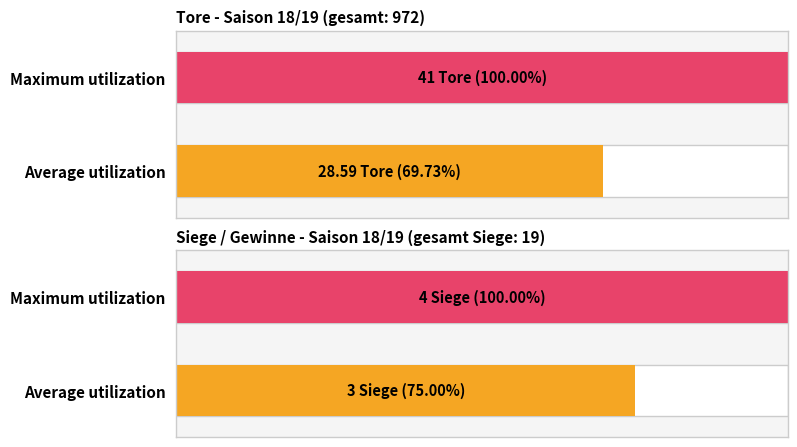

Which series has the largest total across all categories?

Tore